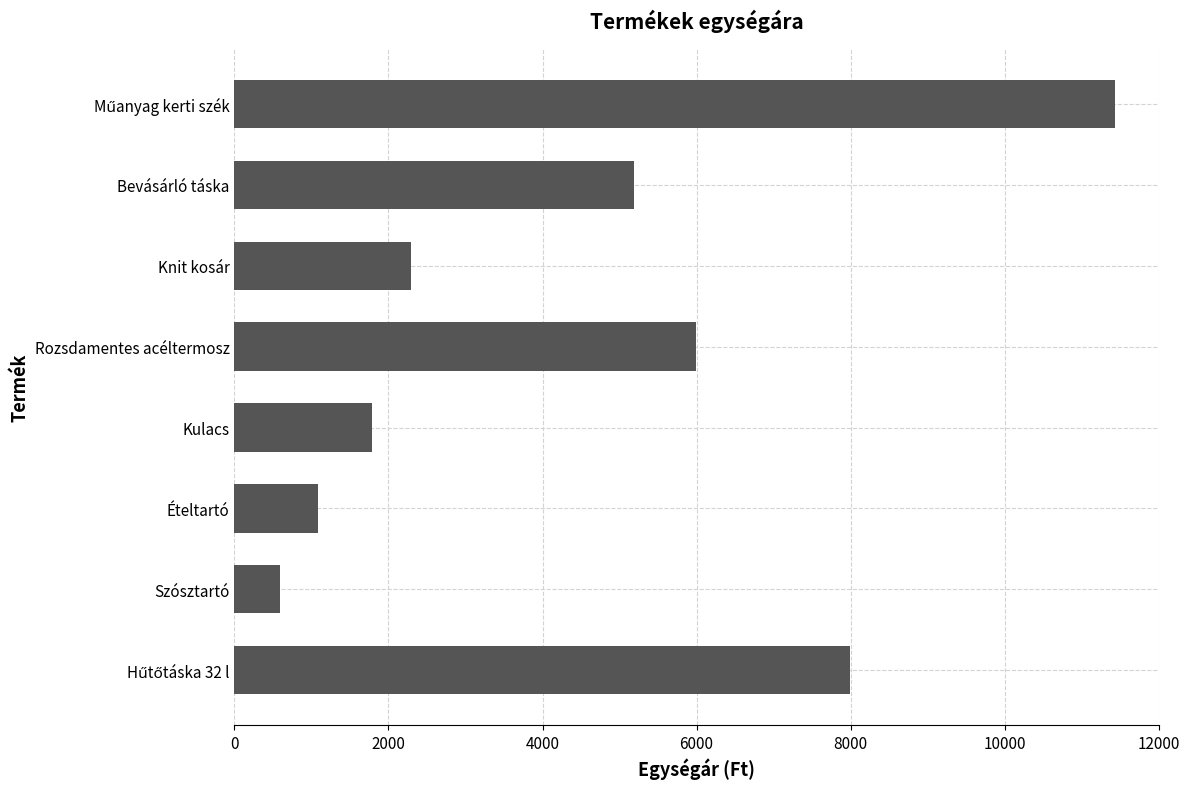

Reading top to bottom, extract all data points from this chart.

11429	5190	2290	5990	1790	1090	590	7990